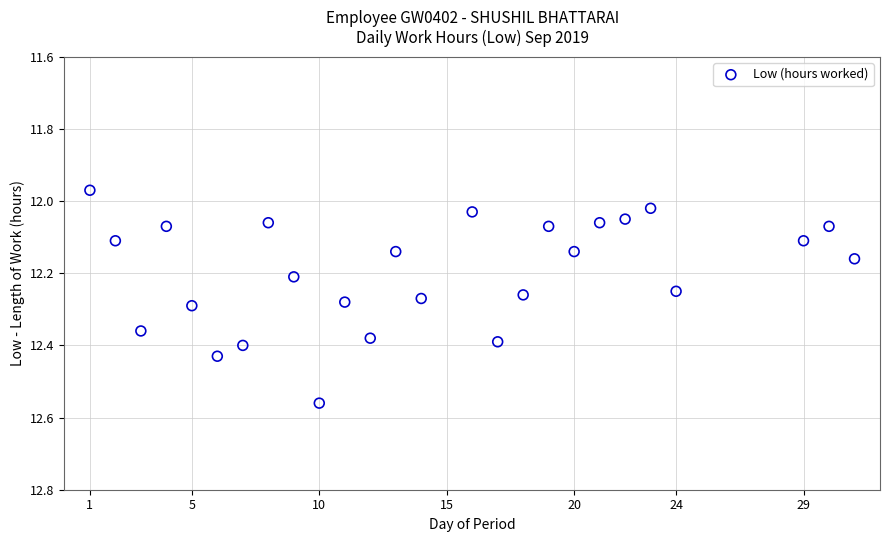

What is the range of X values (max minus min)?

30.0